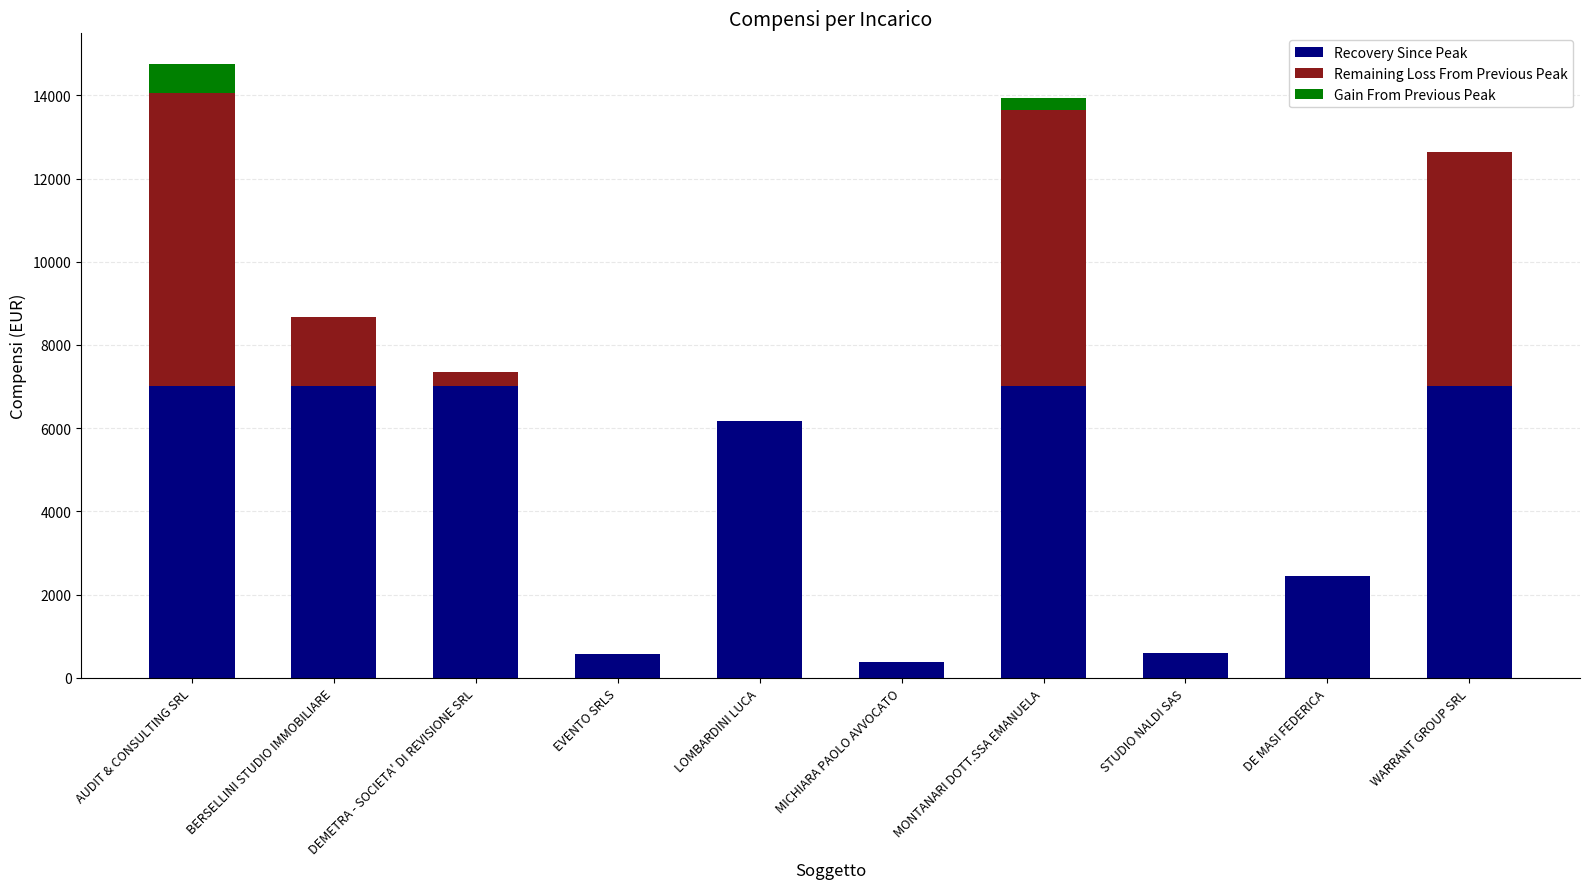

Are the bars horizontal?

No